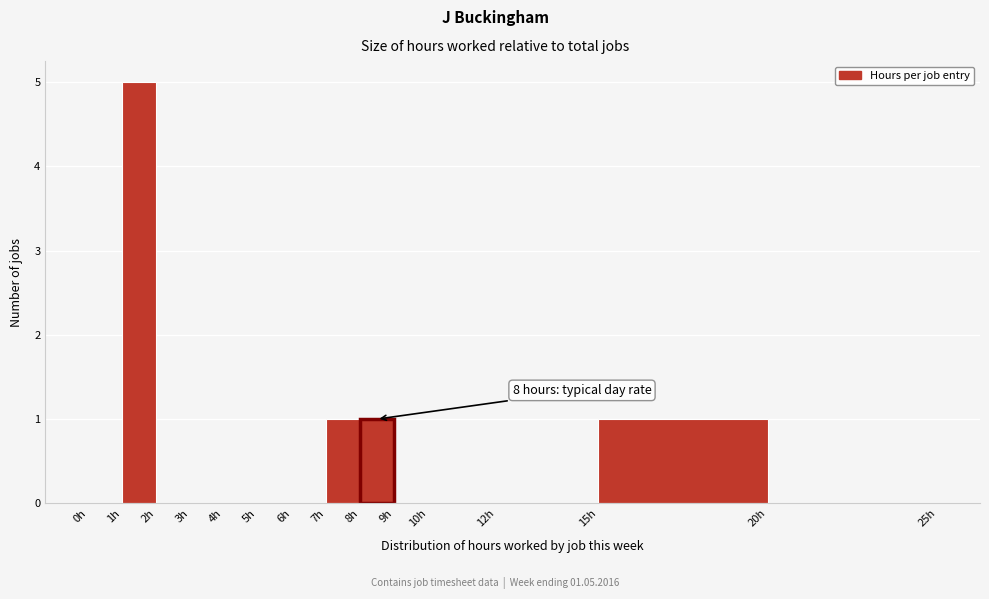

Over which range of the x-axis is the bar tallest?

1 to 2